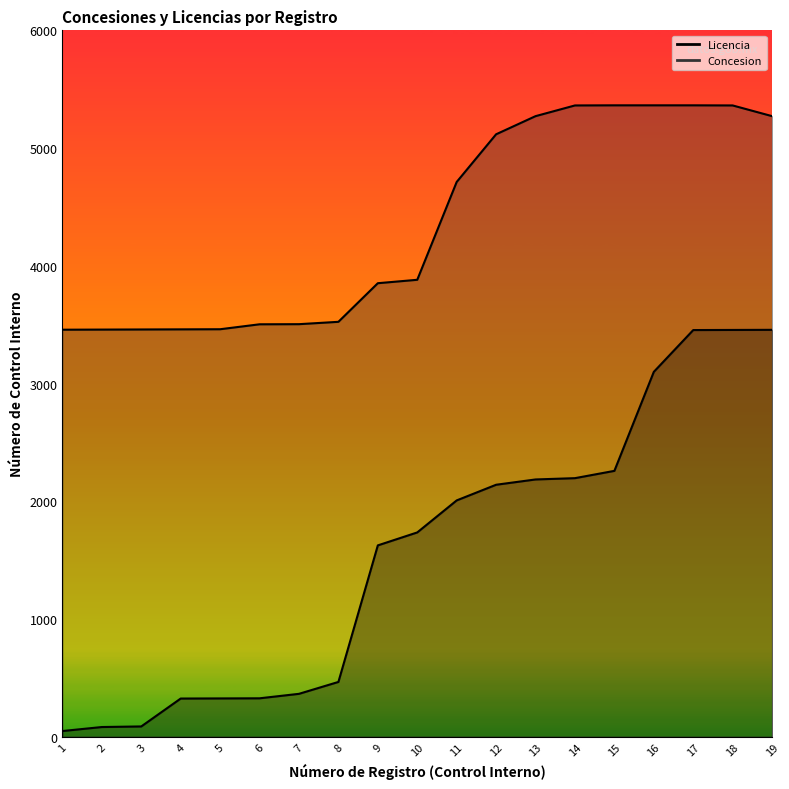

What is the difference between the highest and lowest values at 9?

2227